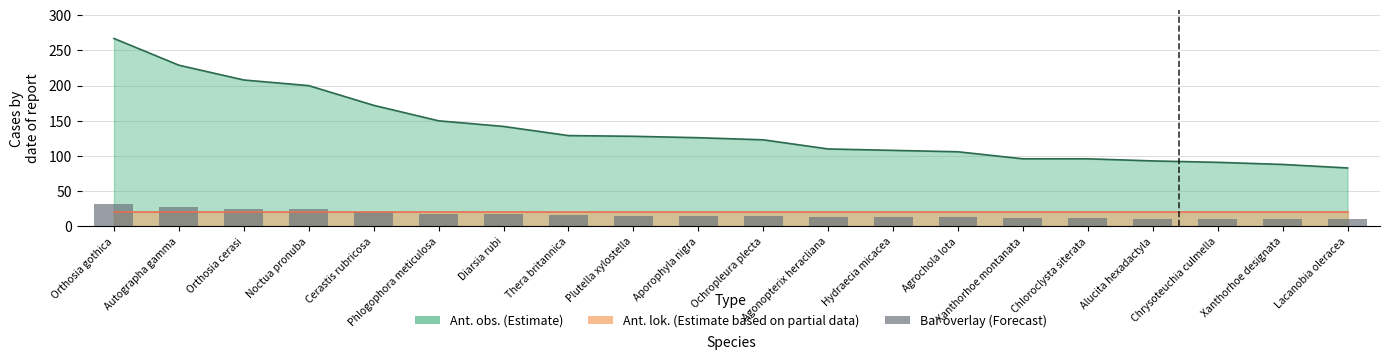

What is the minimum value shown in the chart?

10.0